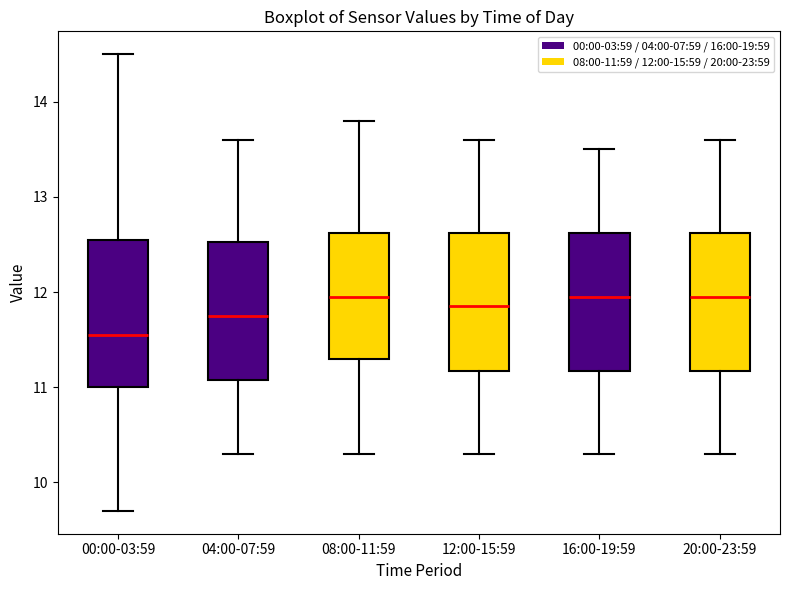

Reading left to right, read every box against the y-axis: the position of its median line, the range the box covers, and the ends of its whiskers. The values are not printed on the chart, so give them approximately, as read against the axis.

00:00-03:59: median 11.6, box 11.0 to 12.6, whiskers 9.7 to 14.5
04:00-07:59: median 11.8, box 11.1 to 12.5, whiskers 10.3 to 13.6
08:00-11:59: median 12.0, box 11.3 to 12.6, whiskers 10.3 to 13.8
12:00-15:59: median 11.9, box 11.2 to 12.6, whiskers 10.3 to 13.6
16:00-19:59: median 12.0, box 11.2 to 12.6, whiskers 10.3 to 13.5
20:00-23:59: median 12.0, box 11.2 to 12.6, whiskers 10.3 to 13.6